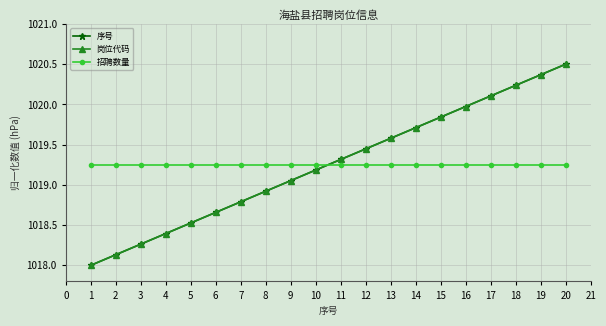

What is the difference between the 岗位代码 values at 18 and 12?

0.8